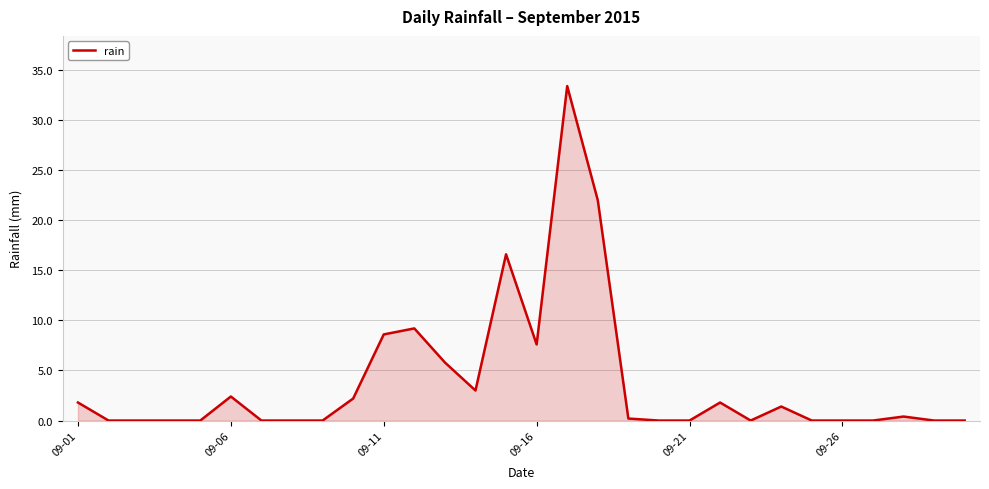

What is the difference between the maximum and minimum values?

33.4